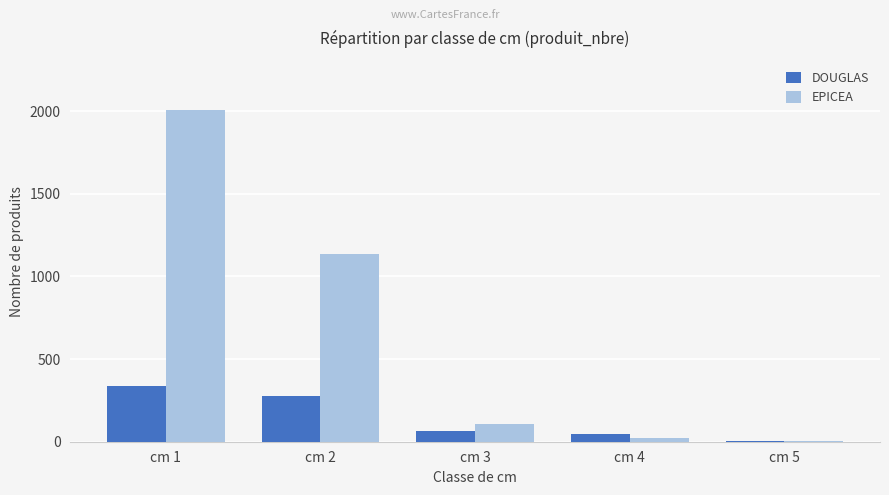

What is the difference between the DOUGLAS values at cm 4 and cm 3?

16